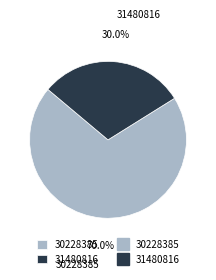

True or false: 31480816 accounts for 30% of the total.

True